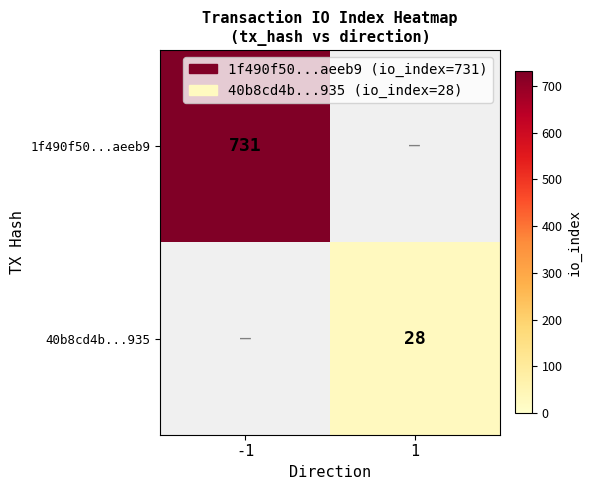

The 40b8cd4b...935 series shows 11 at 1. True or false?

False